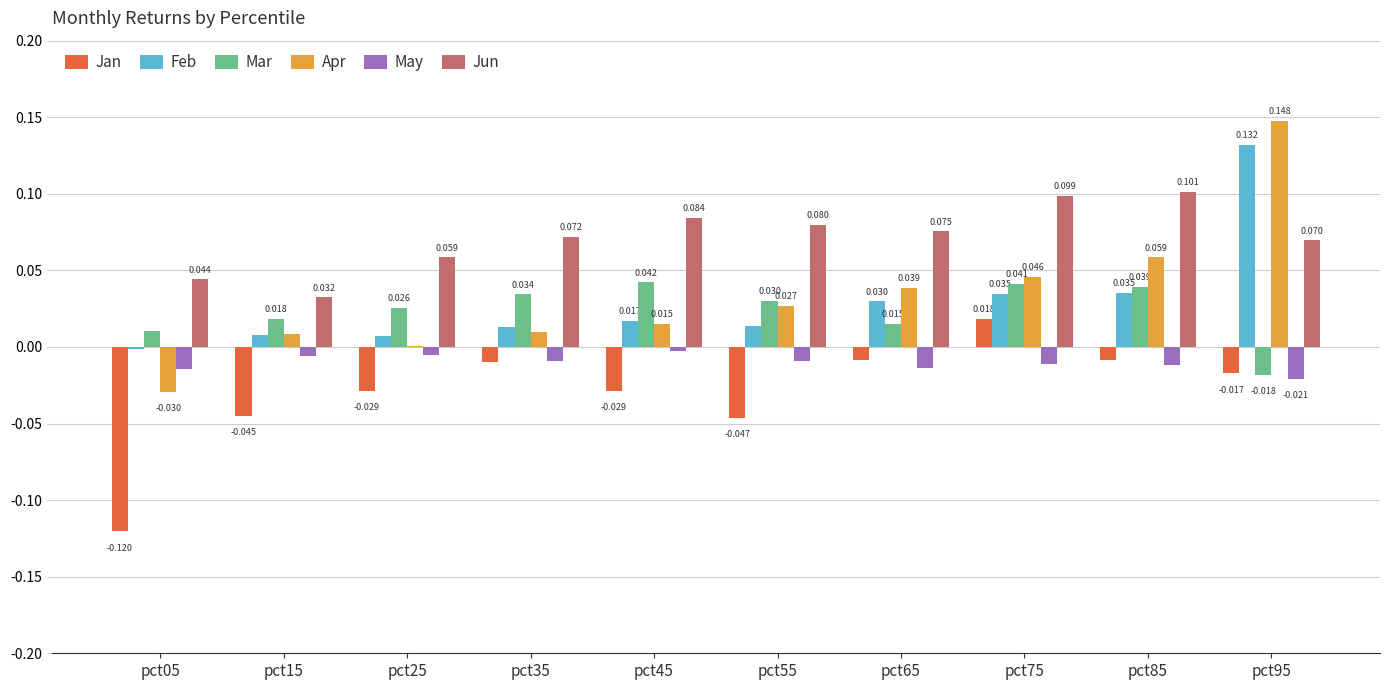

What are all the series names shown in the legend?

Jan, Feb, Mar, Apr, May, Jun